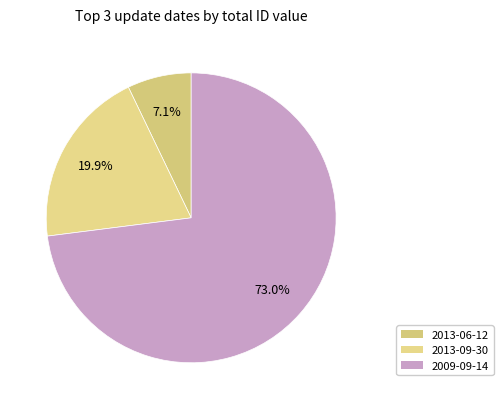

Count the number of slices in the pie.

3